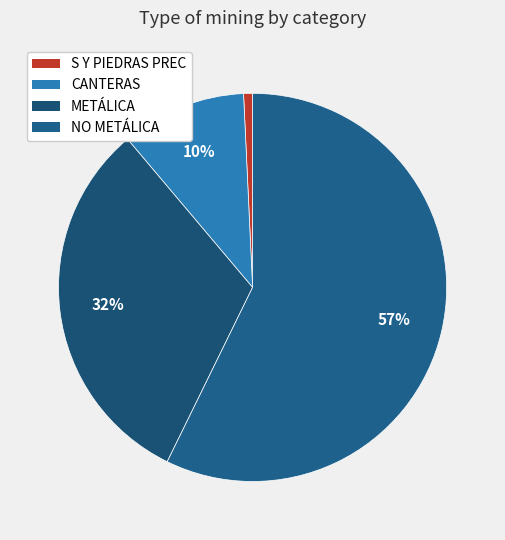

Does any single category account for the majority?

Yes